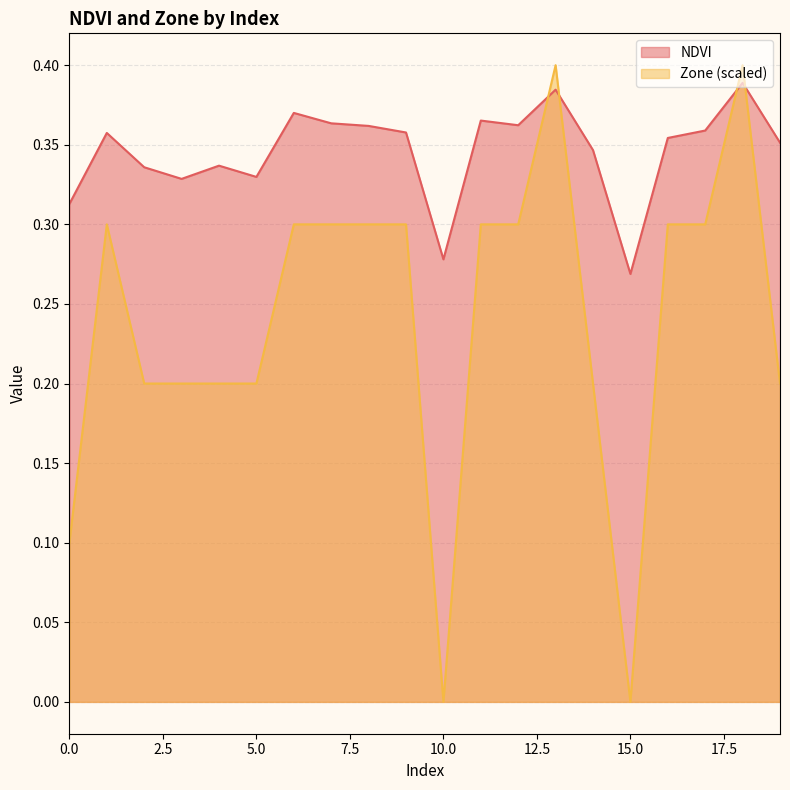

Which category has the lowest value in the Zone series?

10